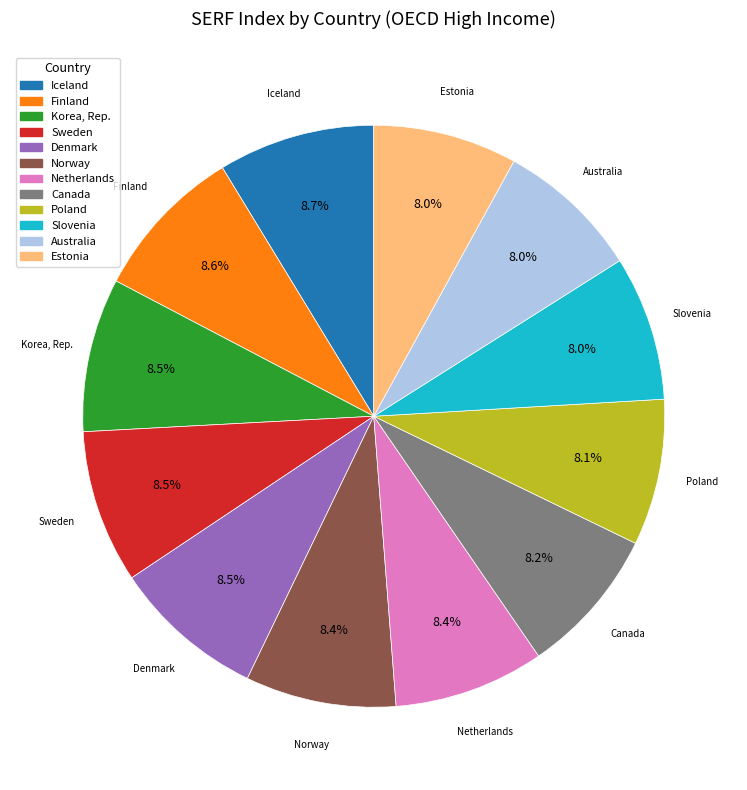

How many slices are in this pie chart?

12